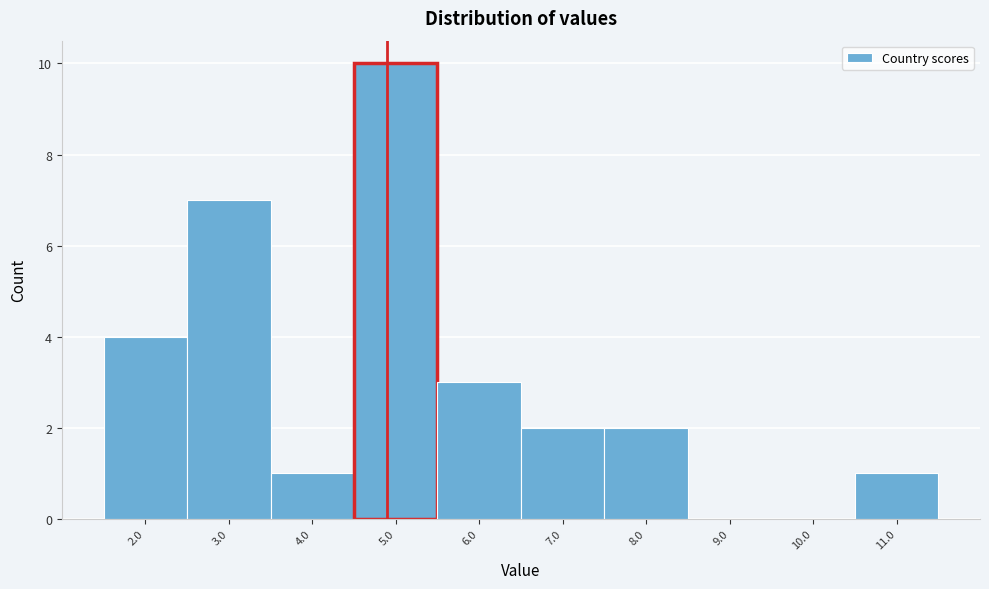

Reading right to left, extract all data points from this chart.

11.0=1	10.0=0	9.0=0	8.0=2	7.0=2	6.0=3	5.0=10	4.0=1	3.0=7	2.0=4